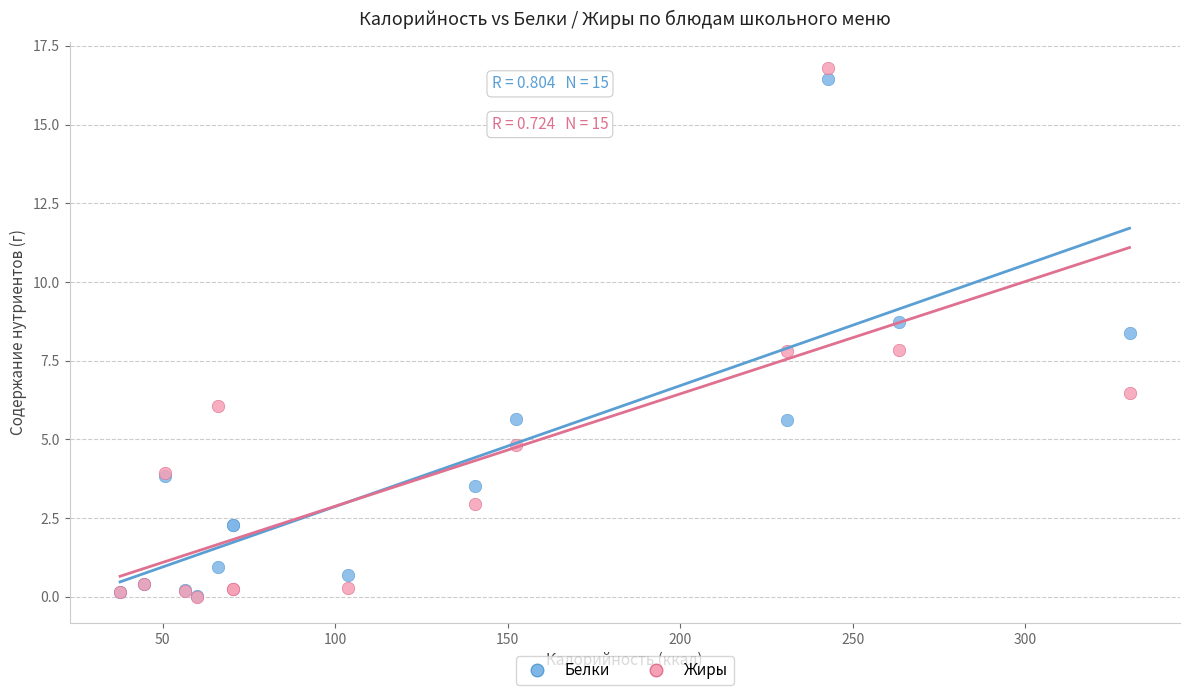

Which series has the largest Y range (max minus min)?

Жиры